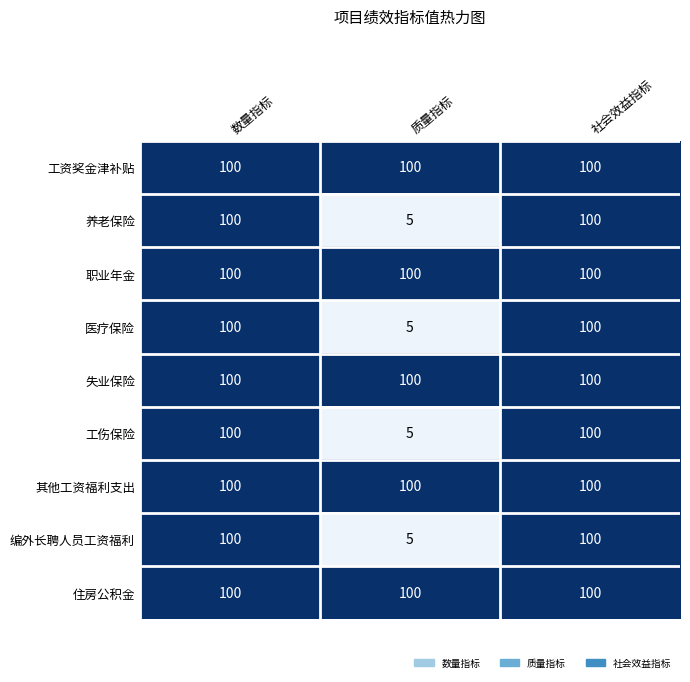

What is the total value across all series at 社会效益指标?

900